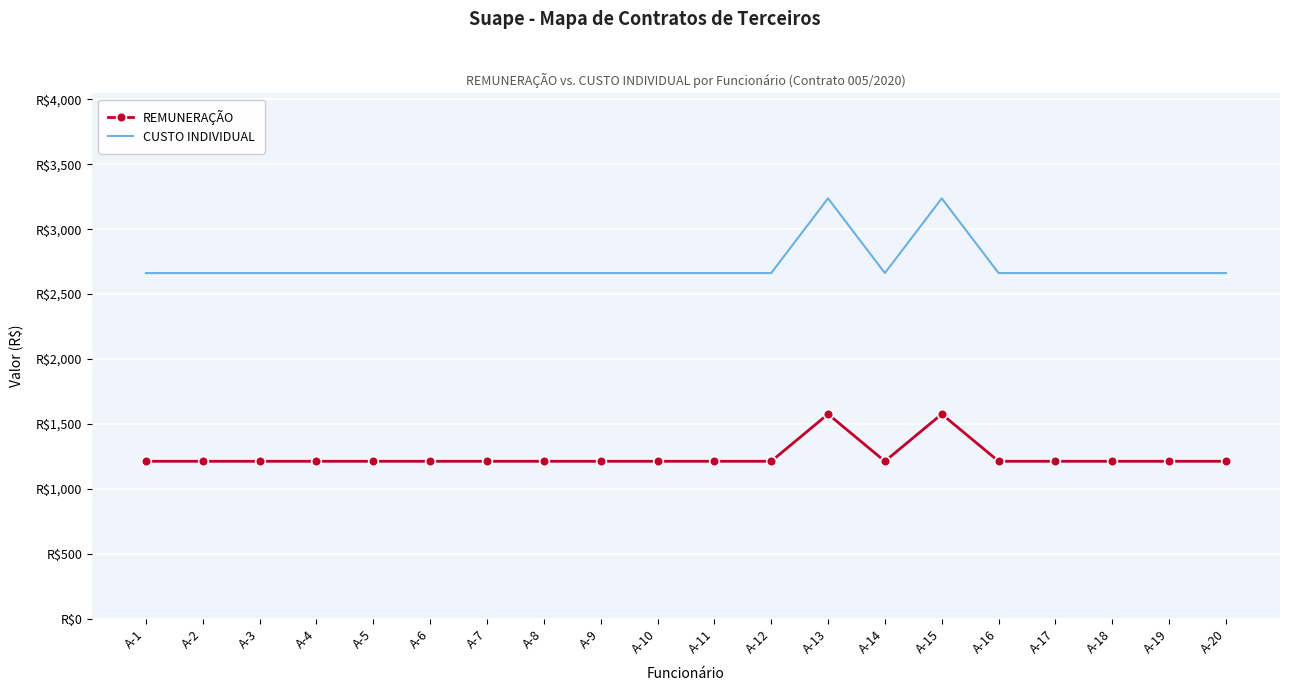

Reading right to left, list all the values displayed in this chart.

REMUNERAÇÃO: A-20=1212.0	A-19=1212.0	A-18=1212.0	A-17=1212.0	A-16=1212.0	A-15=1575.6	A-14=1212.0	A-13=1575.6	A-12=1212.0	A-11=1212.0	A-10=1212.0	A-9=1212.0	A-8=1212.0	A-7=1212.0	A-6=1212.0	A-5=1212.0	A-4=1212.0	A-3=1212.0	A-2=1212.0	A-1=1212.0
CUSTO INDIVIDUAL: A-20=2662.3	A-19=2662.3	A-18=2662.3	A-17=2662.3	A-16=2662.3	A-15=3237.8	A-14=2662.3	A-13=3237.8	A-12=2662.3	A-11=2662.3	A-10=2662.3	A-9=2662.3	A-8=2662.3	A-7=2662.3	A-6=2662.3	A-5=2662.3	A-4=2662.3	A-3=2662.3	A-2=2662.3	A-1=2662.3